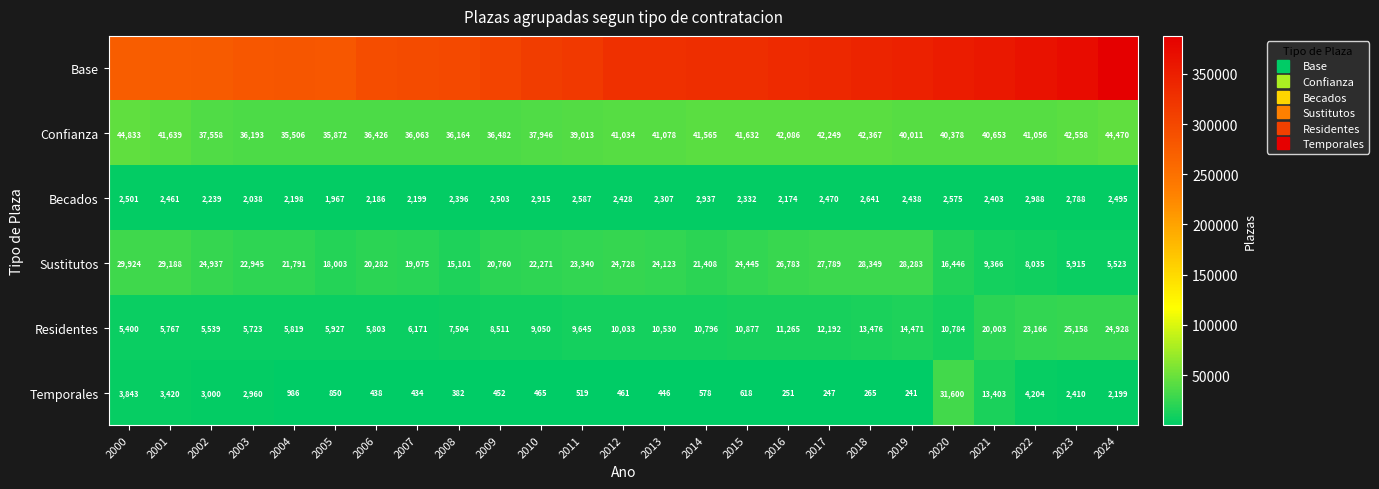

How many data points in Sustitutos are above 22271?

12